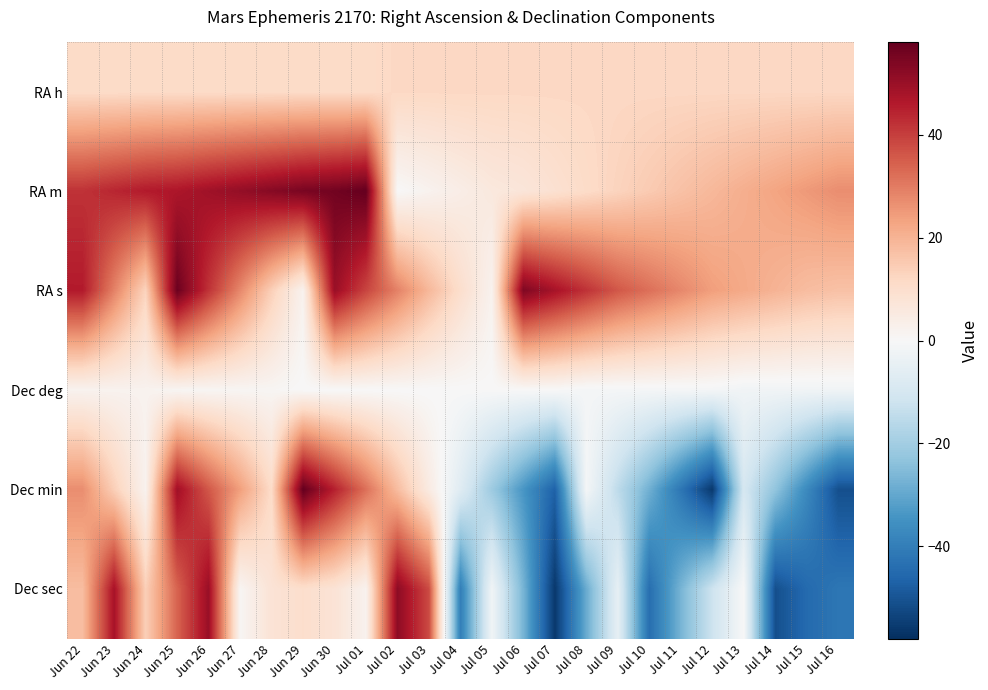

At how many categories does at least one series exceed 15?

23